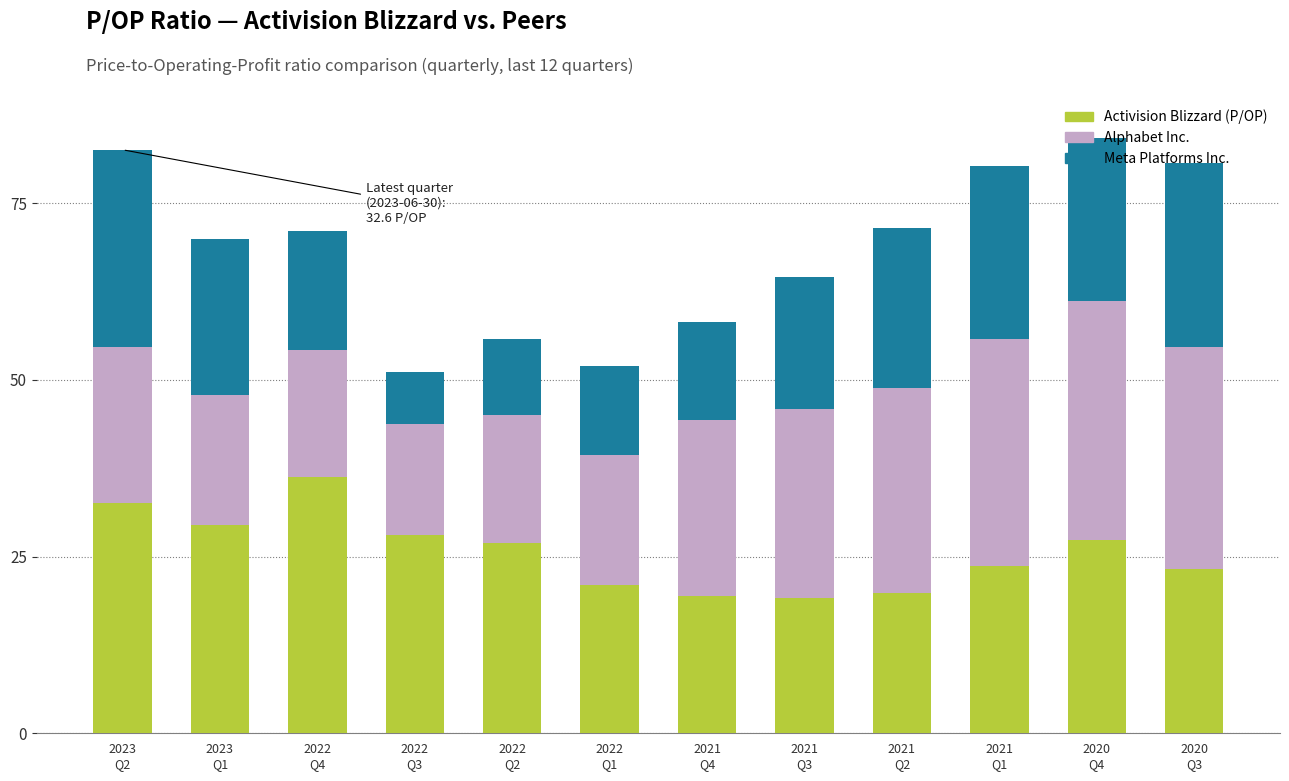

What is the lowest value of the Activision Blizzard (P/OP) series?

19.1